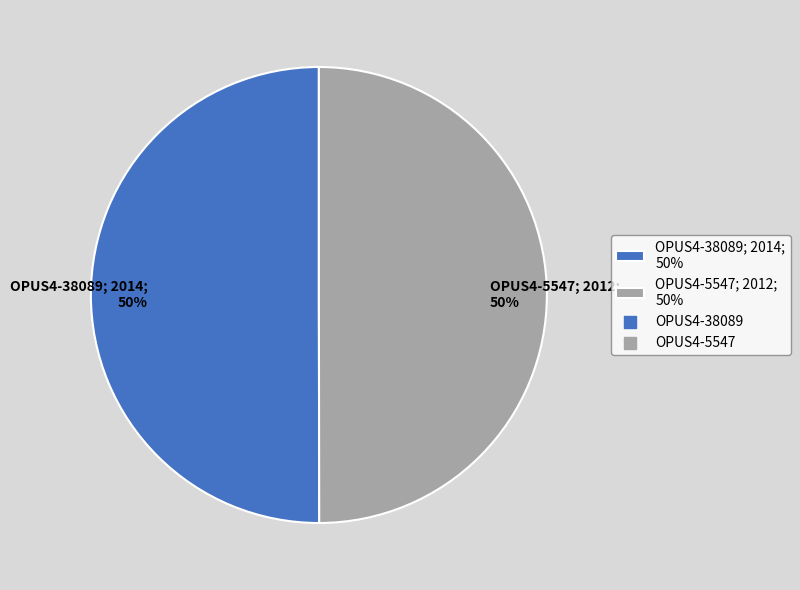

Count the number of slices in the pie.

2